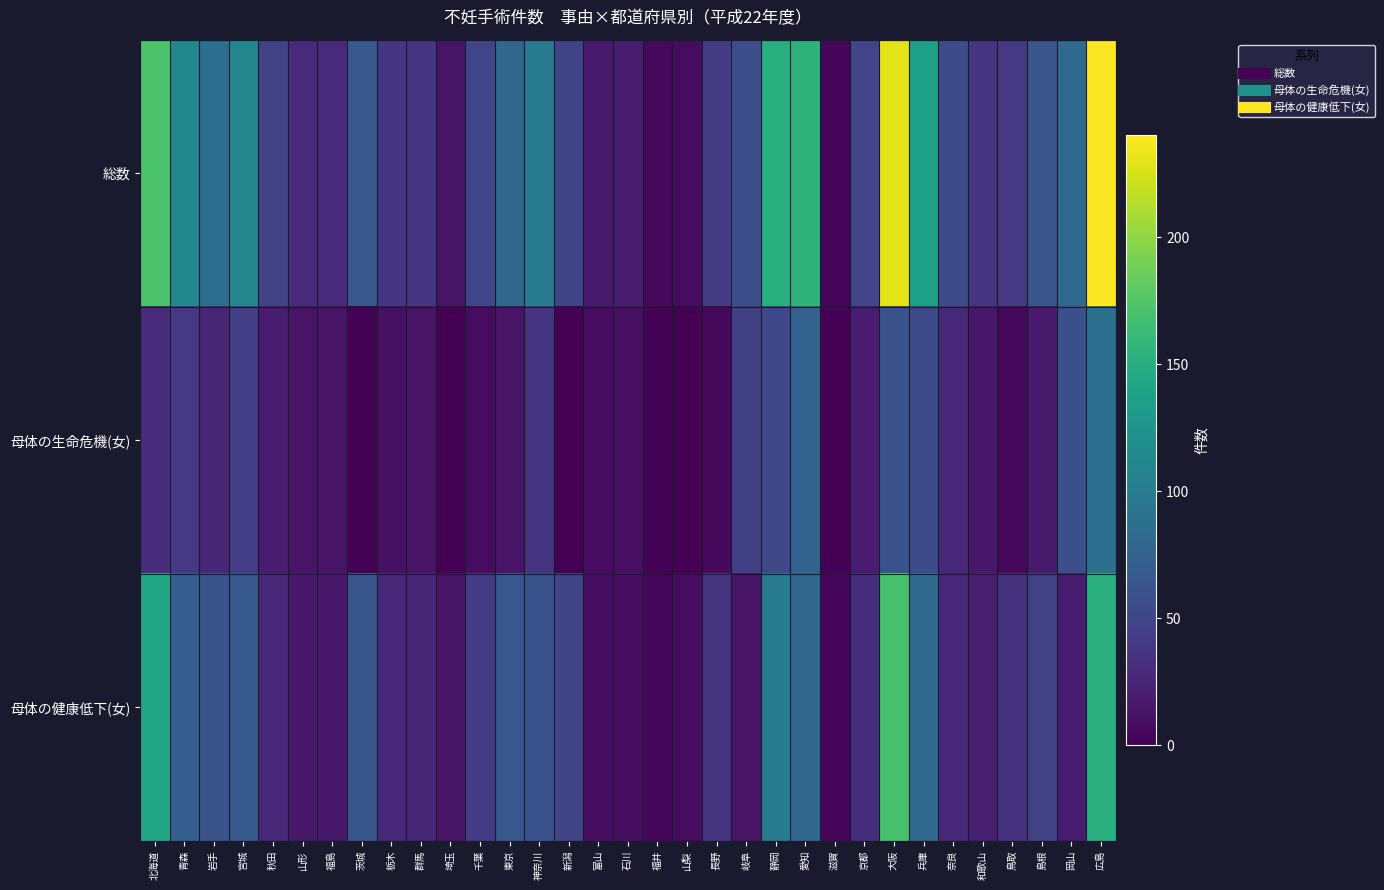

Which series has the largest range (max minus min)?

総数